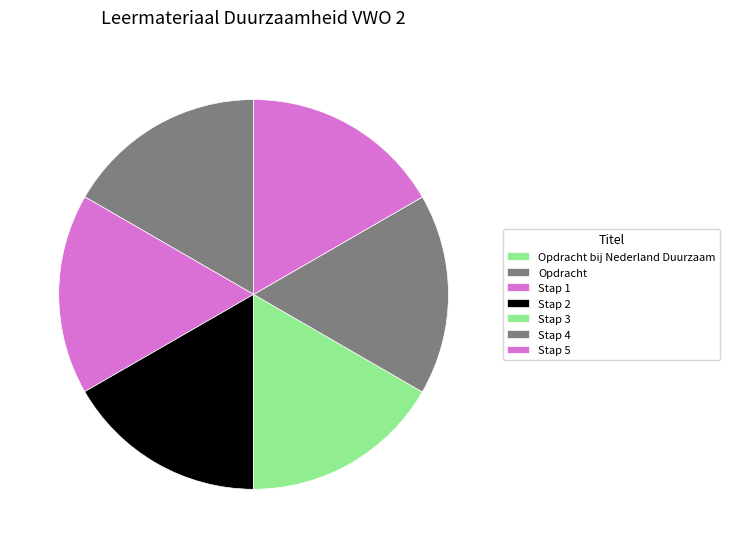

Does any single category account for the majority?

No